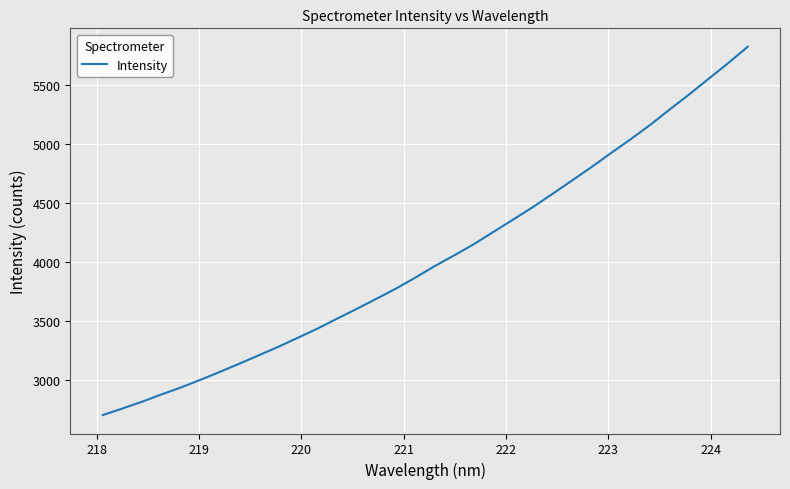

What is the minimum value shown in the chart?

2700.9